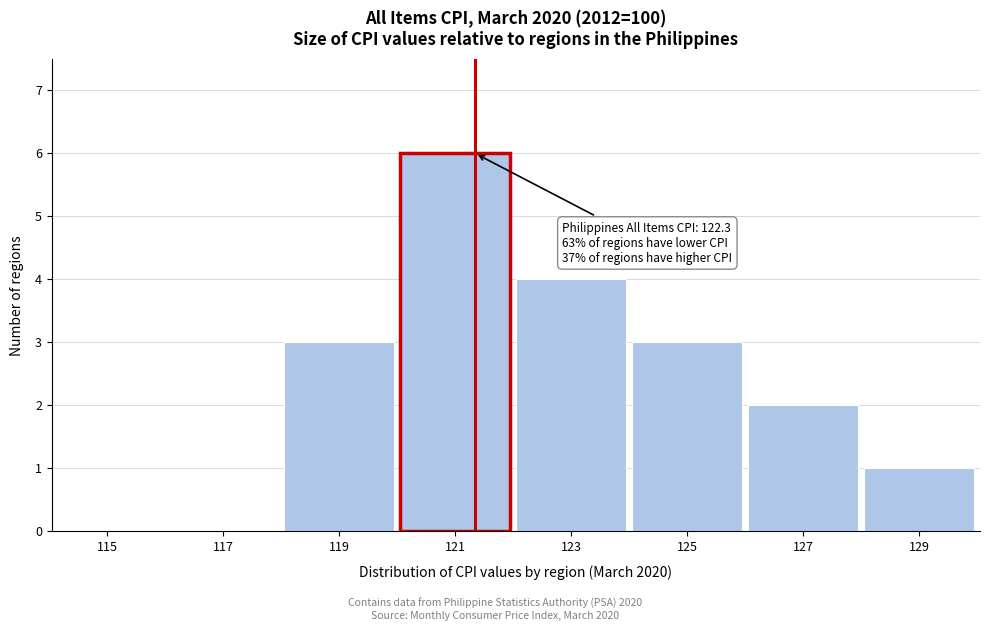

Reading left to right, extract all data points from this chart.

115=0	117=0	119=3	121=6	123=4	125=3	127=2	129=1